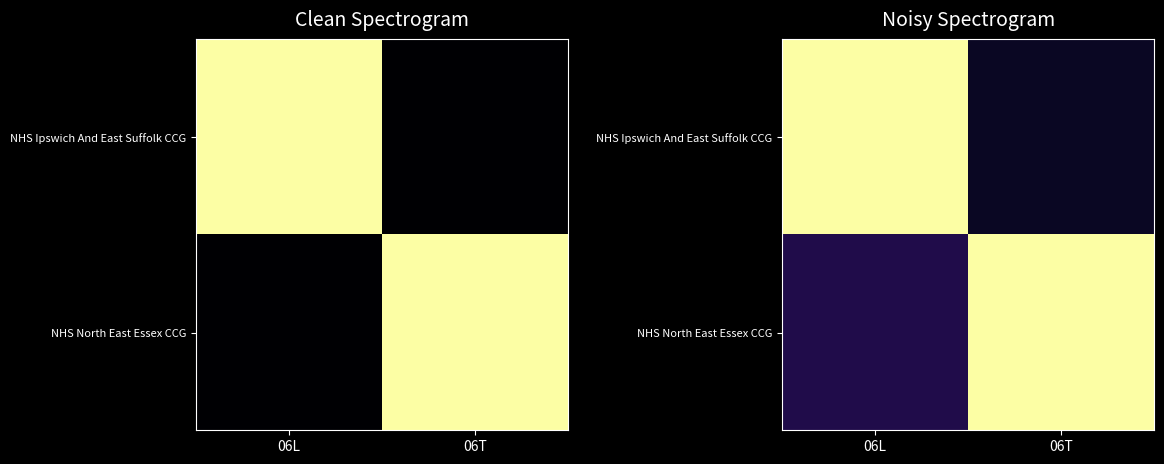

Which series has the widest spread of values?

NHS Ipswich And East Suffolk CCG